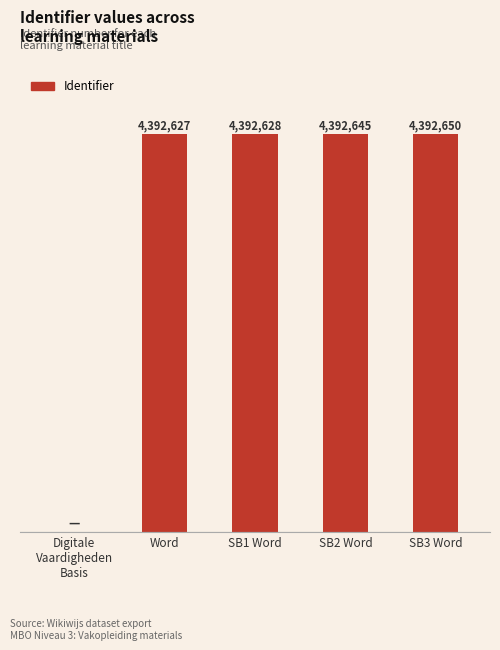

What is the difference between the maximum and second lowest values?

23